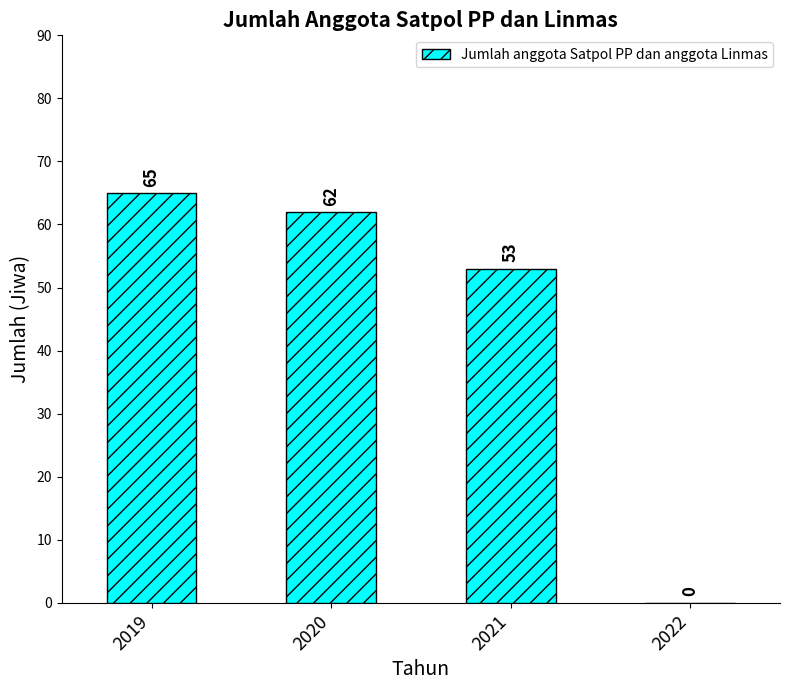

Reading left to right, list all the values displayed in this chart.

65	62	53	0